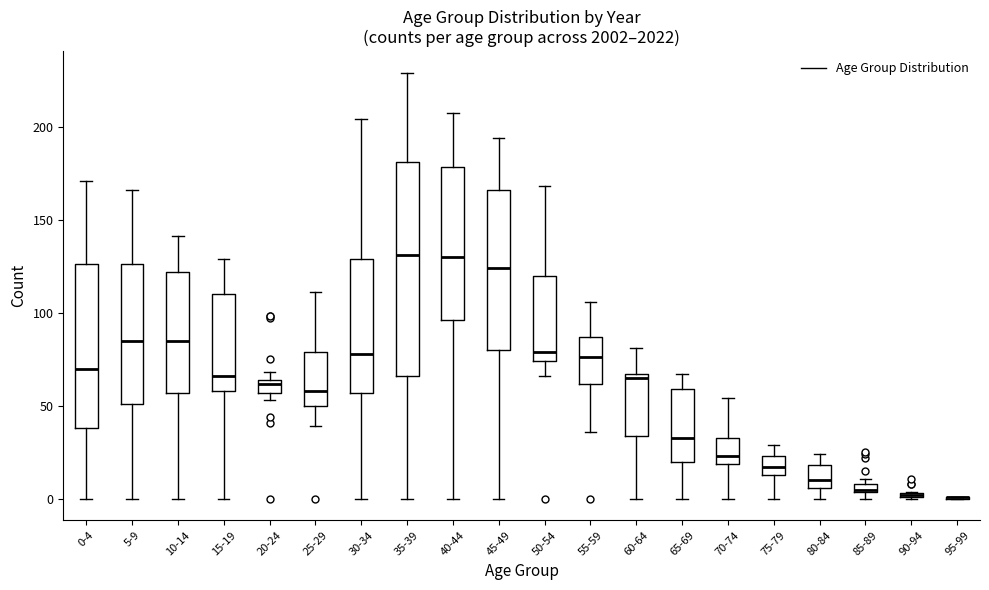

Comparing the boxes themselves (not the whiskers), which one is the tallest?

35-39